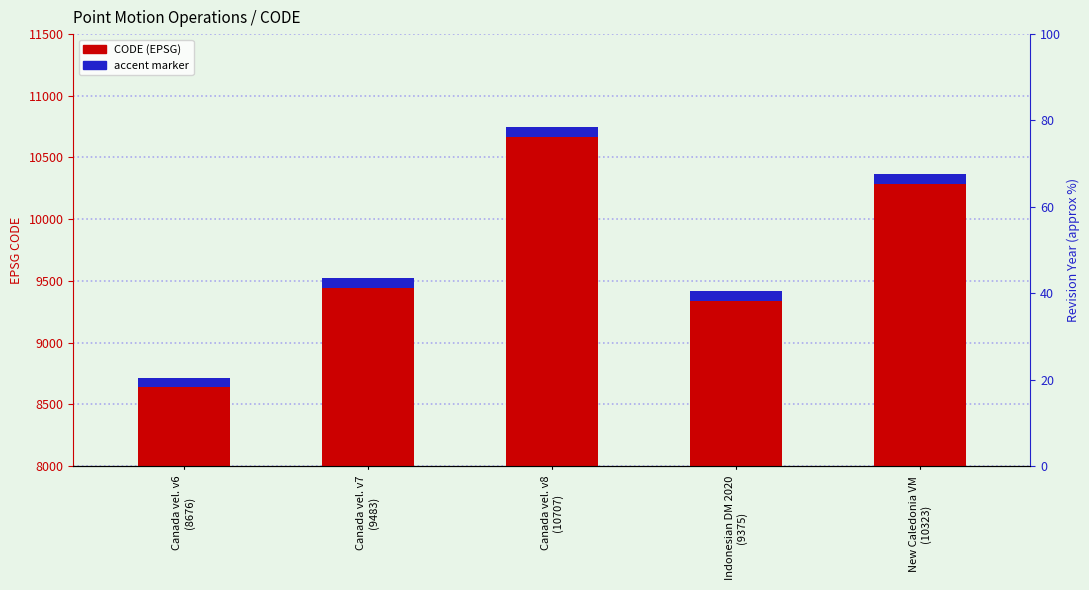

Does the chart contain any negative values?

No